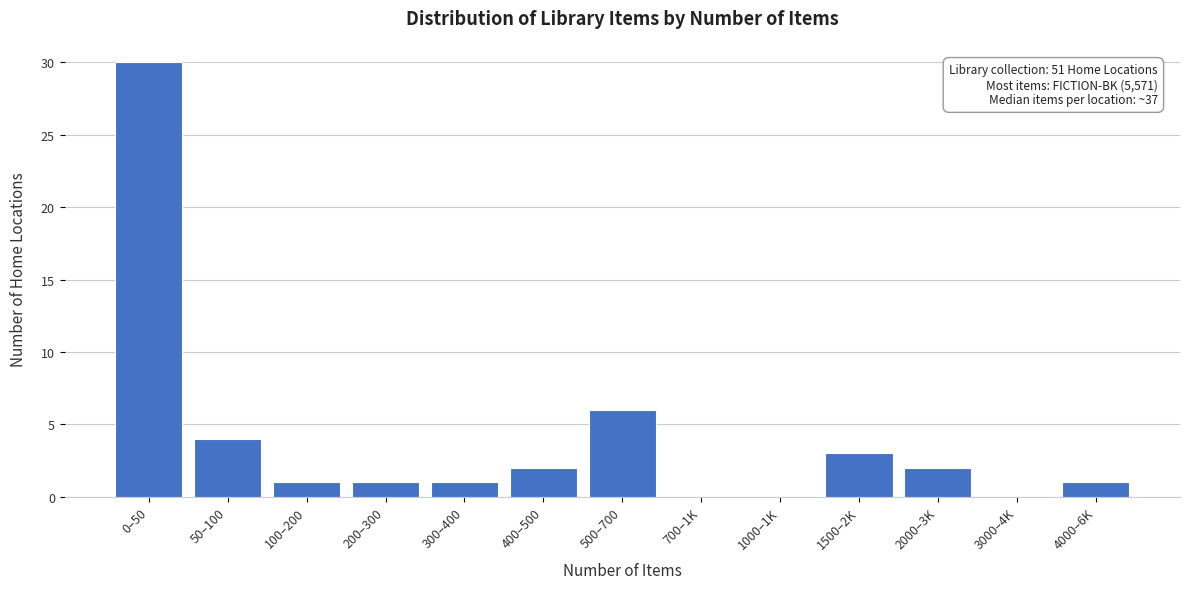

Reading left to right, extract all data points from this chart.

0–50=30	50–100=4	100–200=1	200–300=1	300–400=1	400–500=2	500–700=6	700–1K=0	1000–1K=0	1500–2K=3	2000–3K=2	3000–4K=0	4000–6K=1